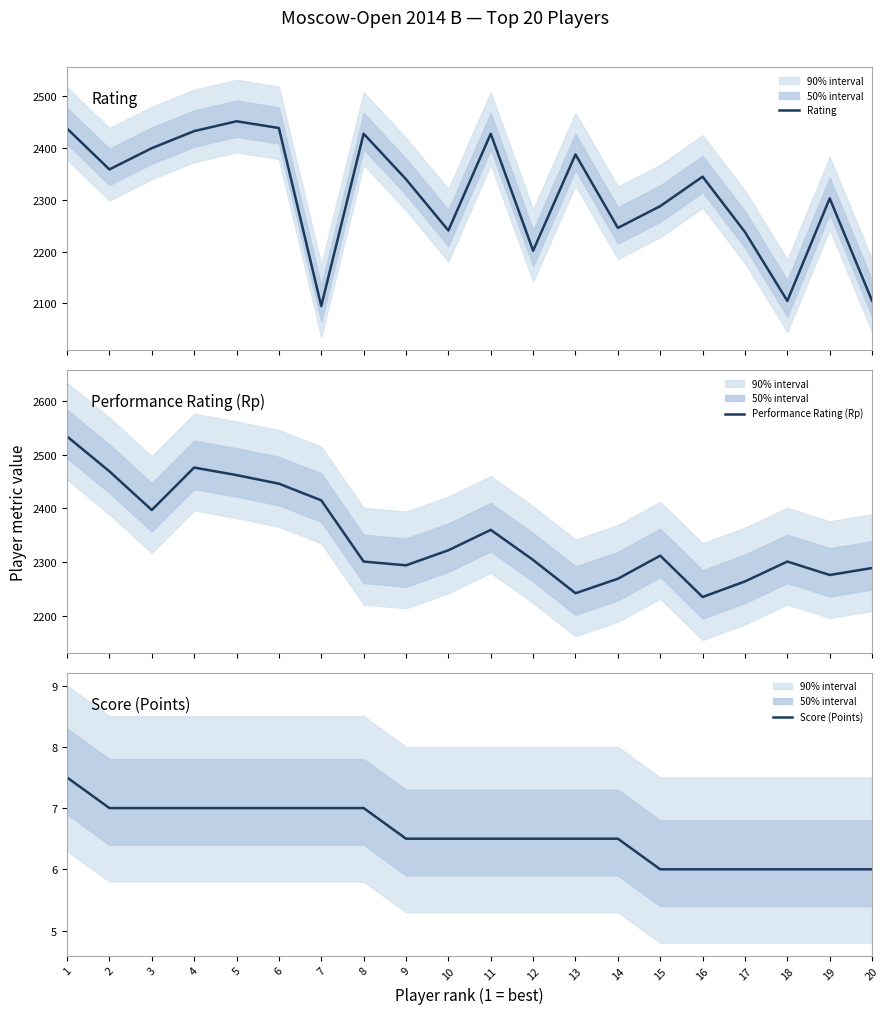

The Rating series shows 2438.0 at 1. True or false?

True